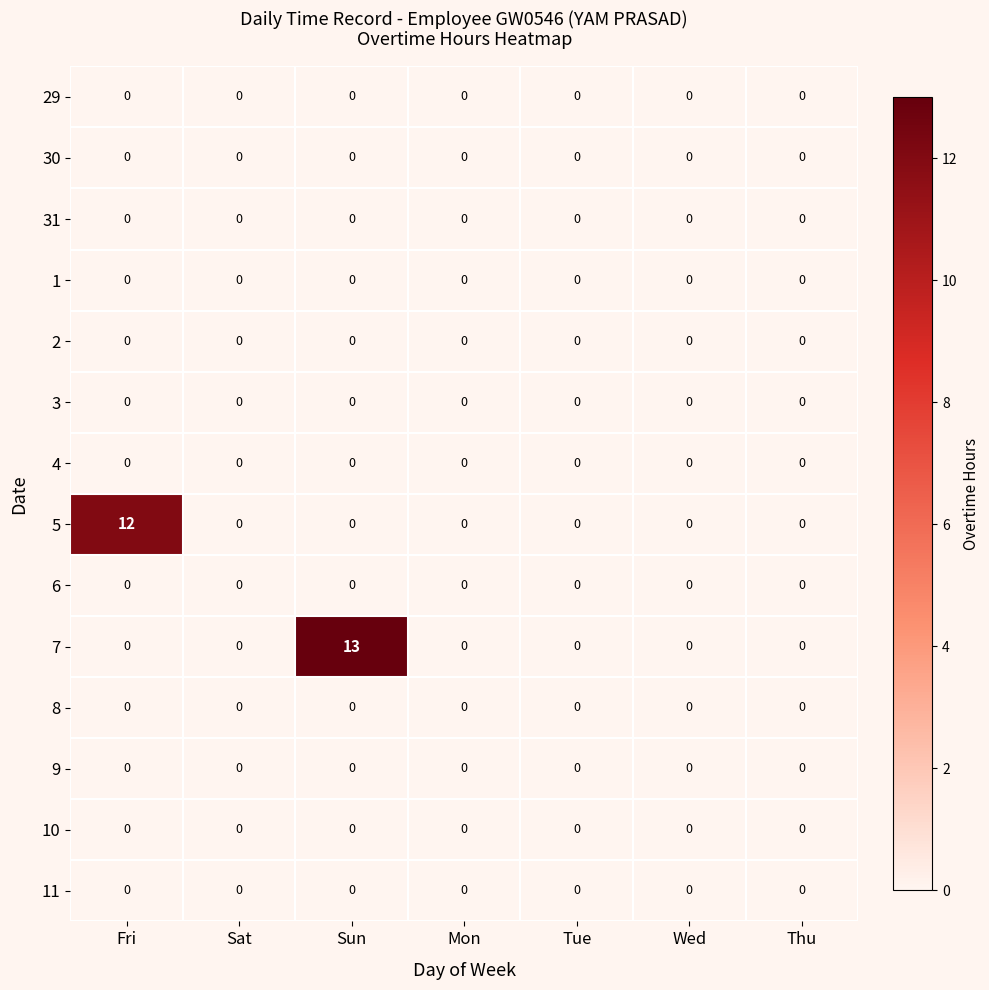

At how many categories does at least one series exceed 8?

2